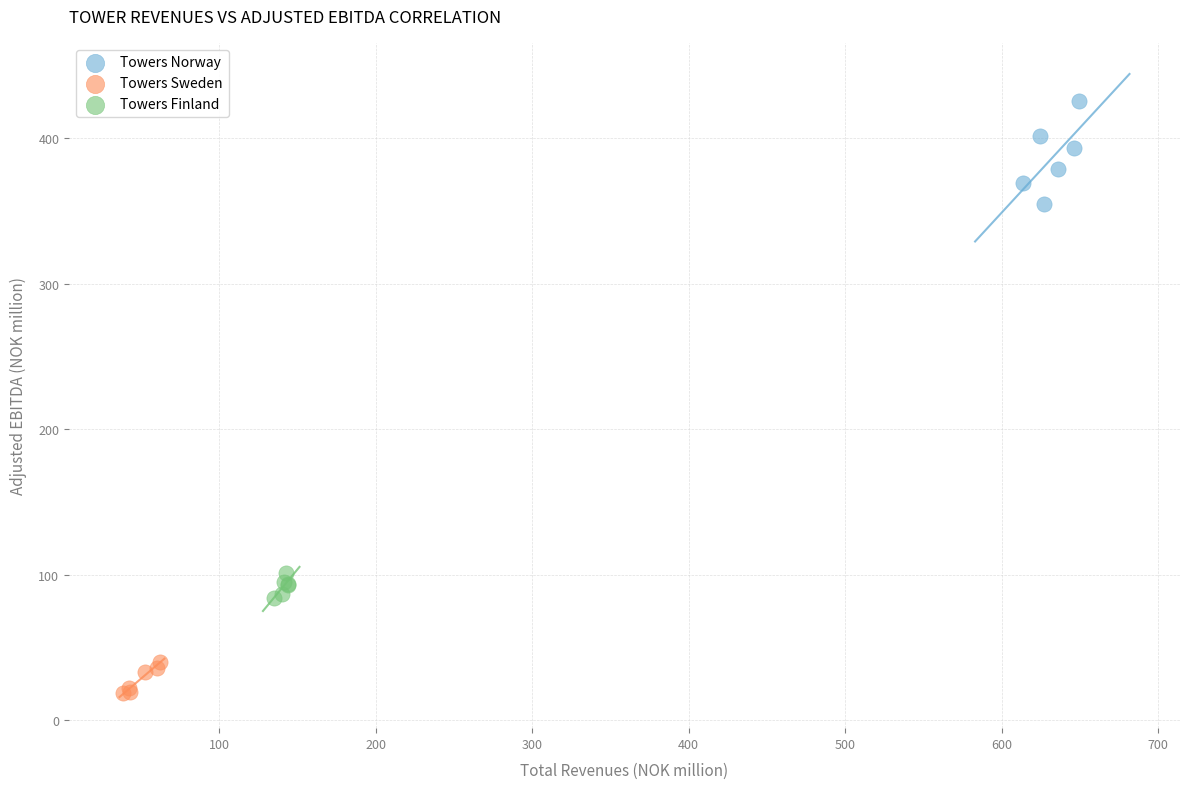

Which series contains the lowest Y value?

Towers Sweden